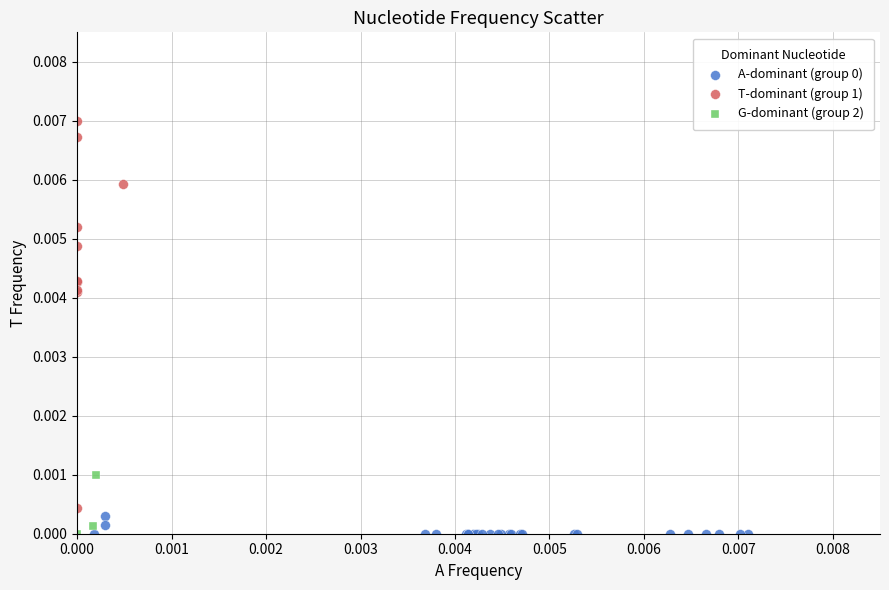

Which series has the widest spread of Y values?

T-dominant (group 1)